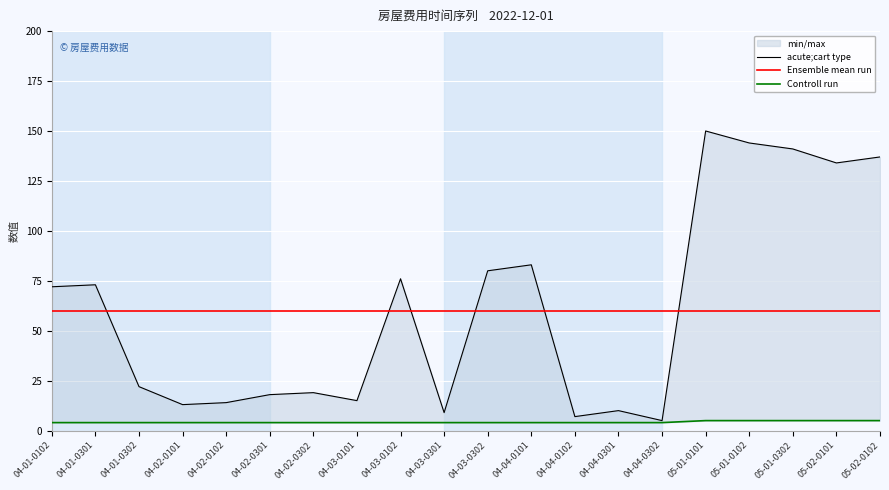

The value of Controll run at 04-04-0102 is 4. True or false?

True